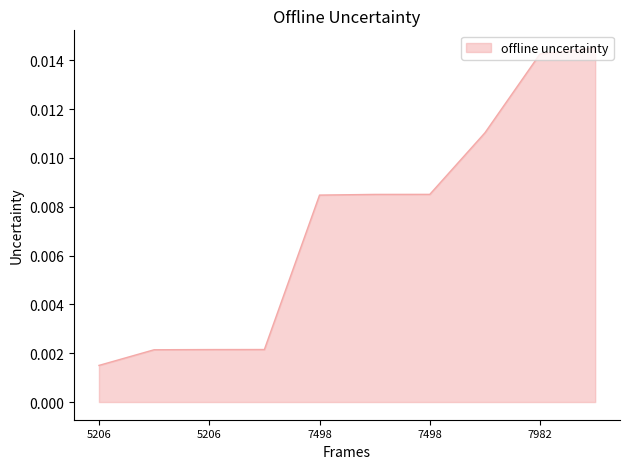

Does the chart display data point markers on the line(s)?

No